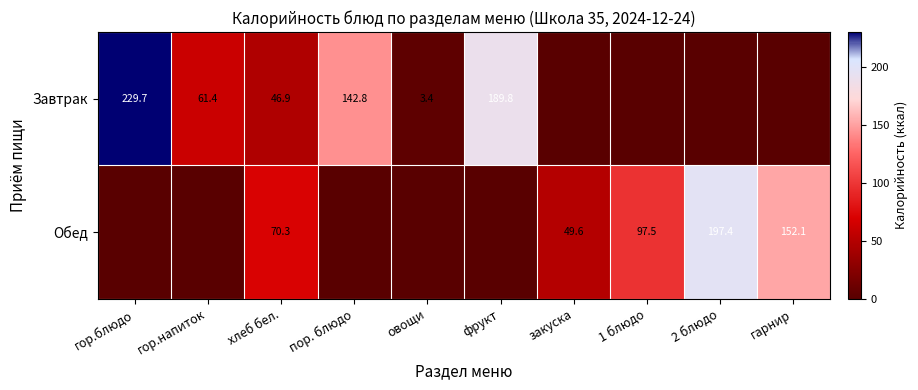

What is the difference between the Завтрак values at пор. блюдо and фрукт?

47.0